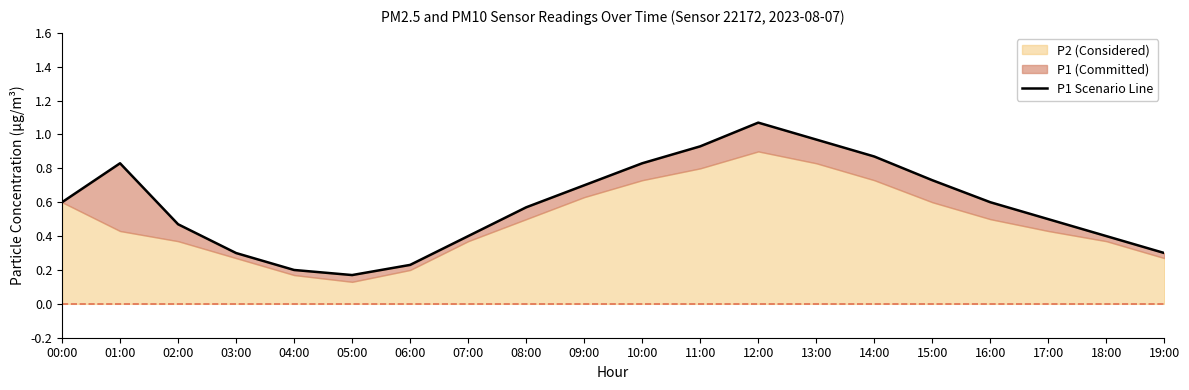

At which category does the data reach its first local valley?

05:00